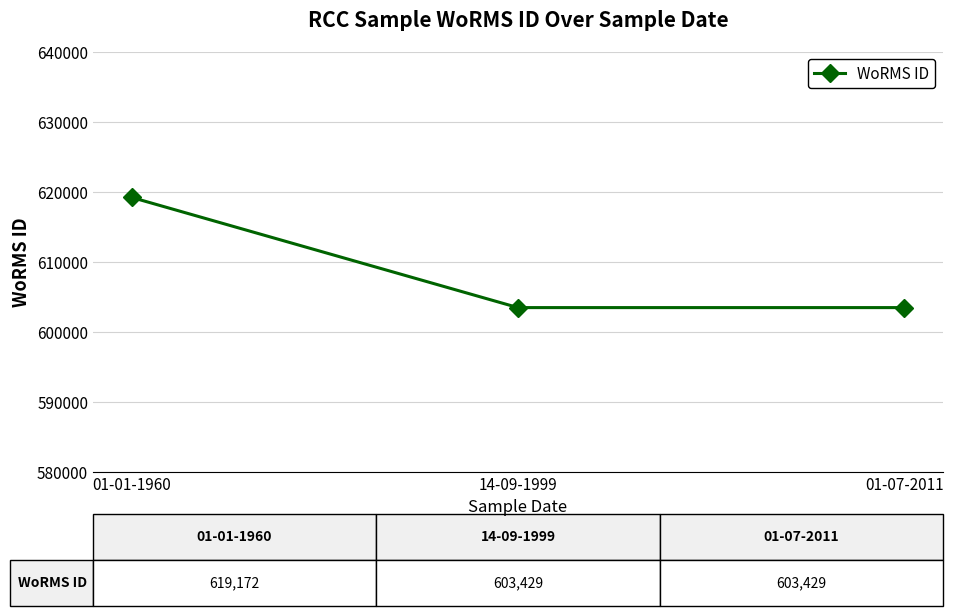

How many values are between 603429 and 619172?

3